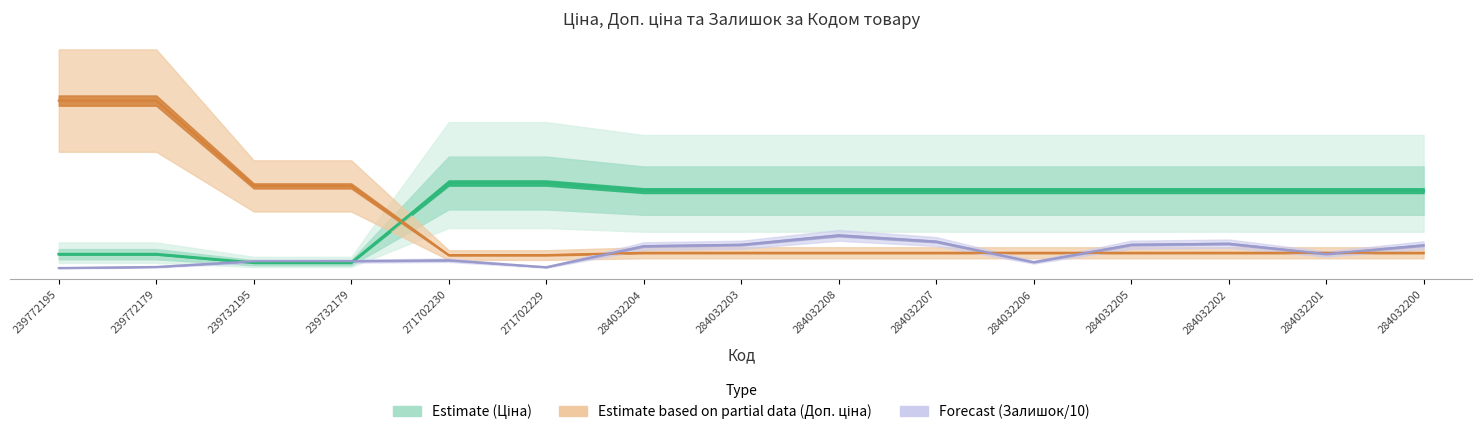

Which series ends up on top after the final intersection of Ціна and Залишок?

Ціна